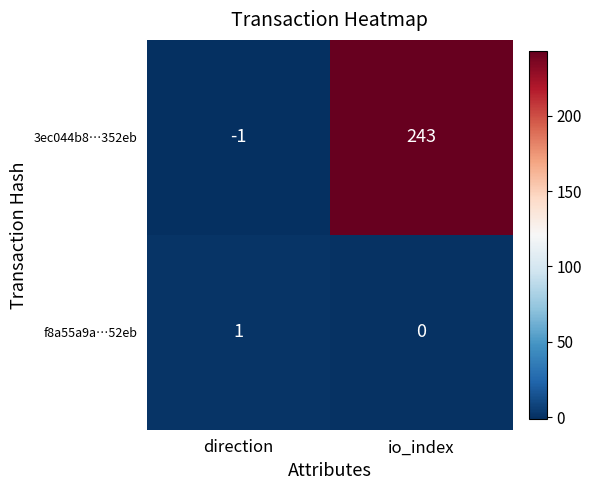

Read the 3ec044b8…352eb value at io_index, to the nearest 50.

250